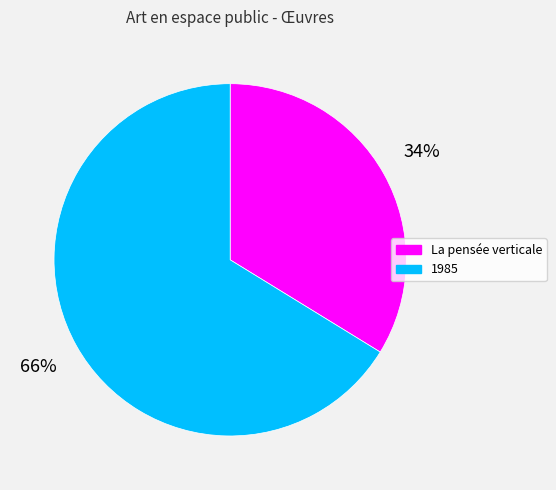

How many segments does this pie chart have?

2